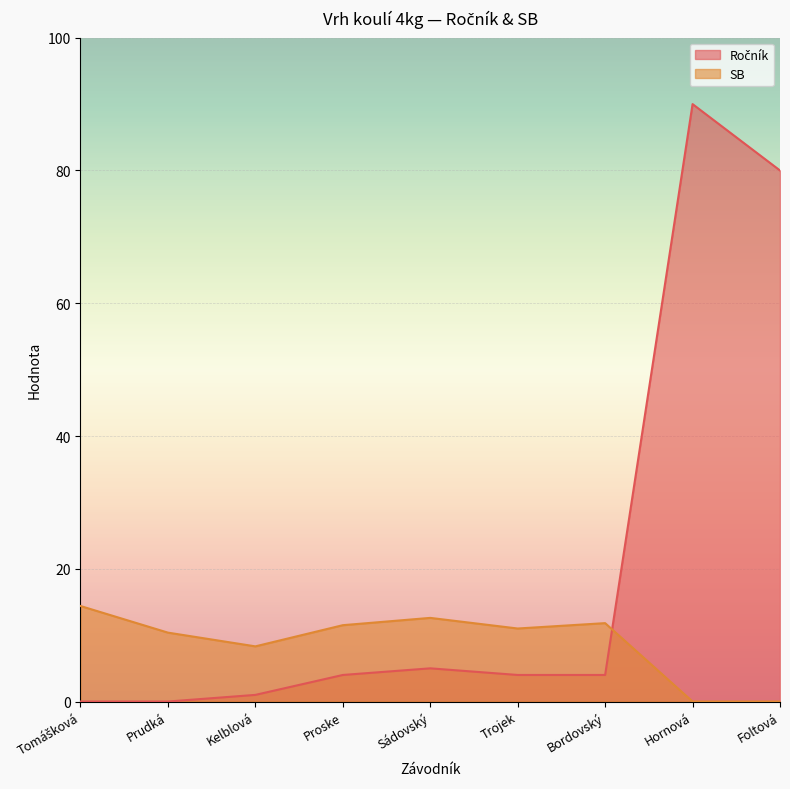

Between which two adjacent categories do Ročník and SB first intersect?

Bordovský and Hornová